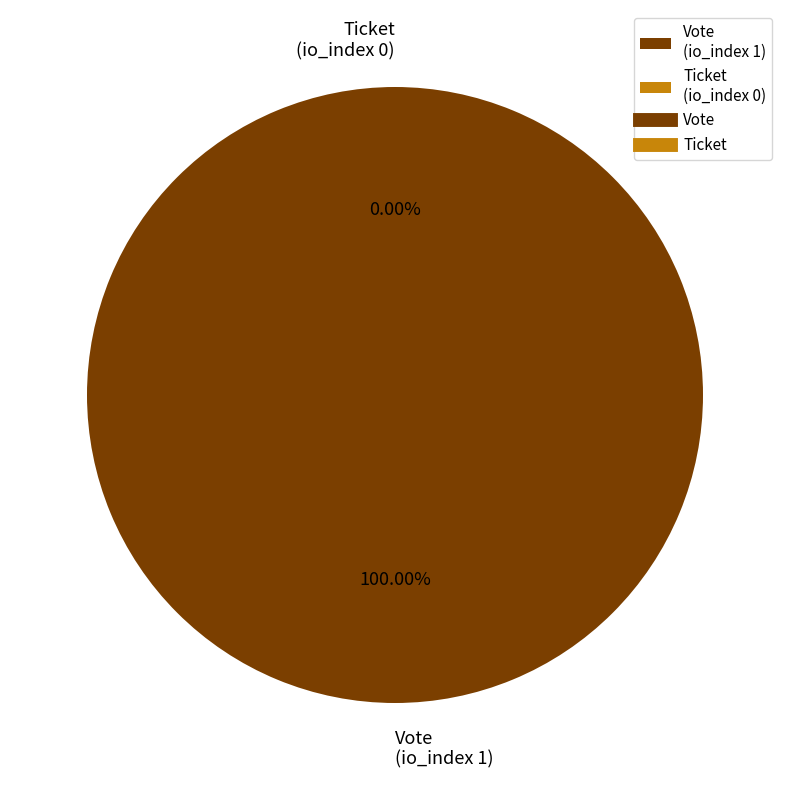

What percentage is the Vote
(io_index 1) slice, to the nearest percent?

100%